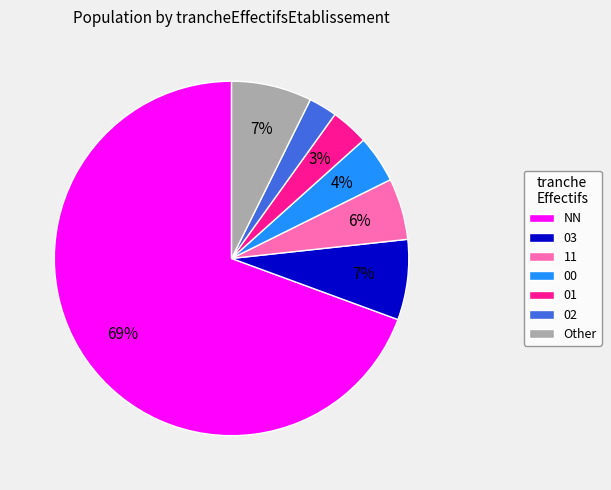

Which category has the biggest portion of the pie?

NN